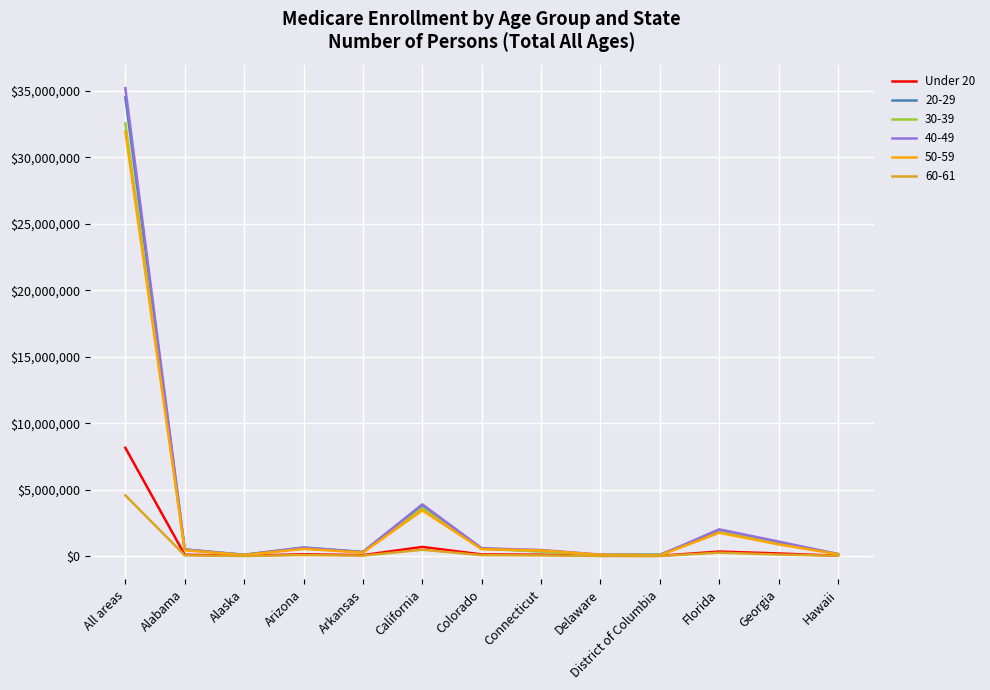

At which category is the sum across all series the highest?

All areas